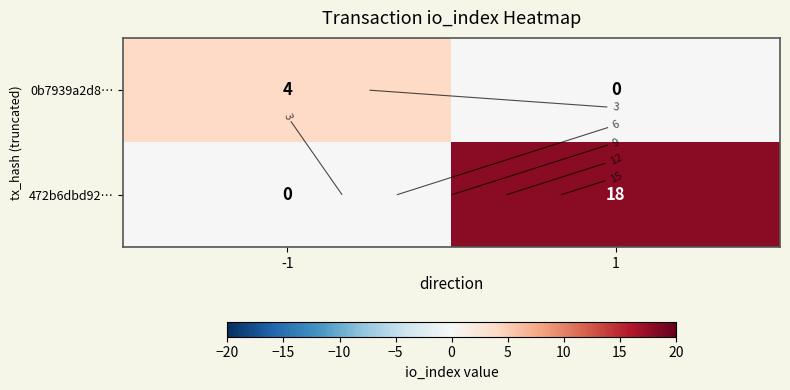

Which label corresponds to the largest value in the chart?

1